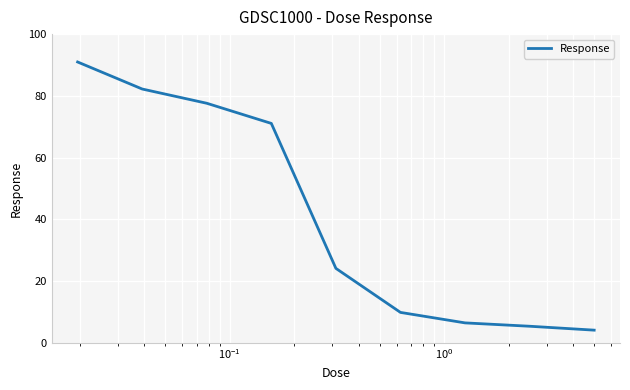

Reading left to right, what are all the values shown in this chart?

91.0	82.2	77.6	71.1	24.1	9.8	6.4	5.4	4.1